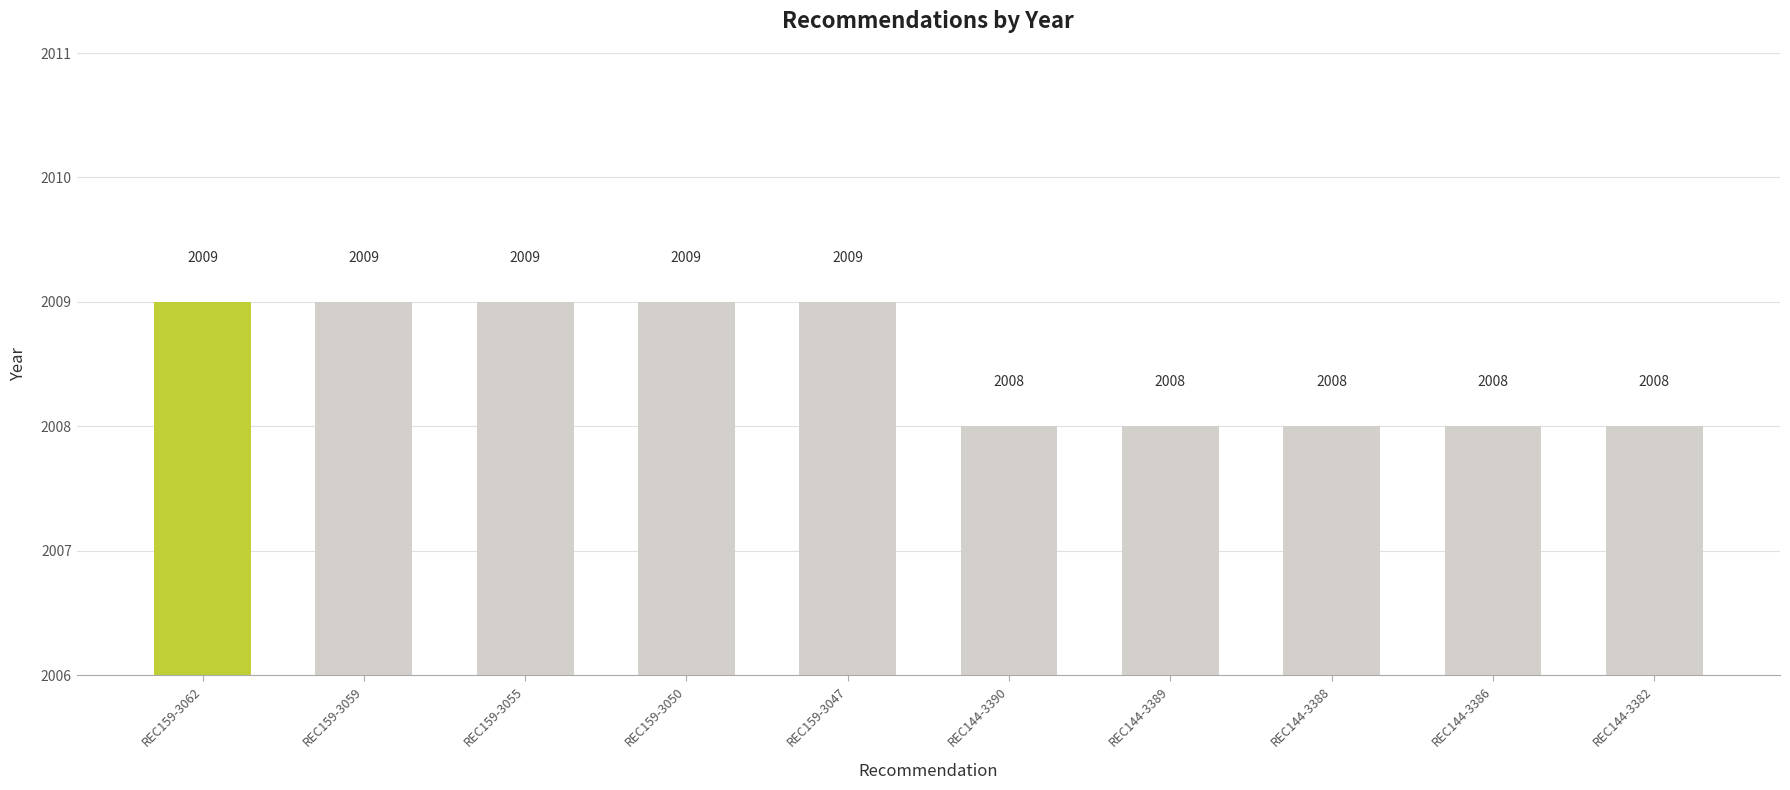

True or false: the data shows 867 at REC144-3382.

False